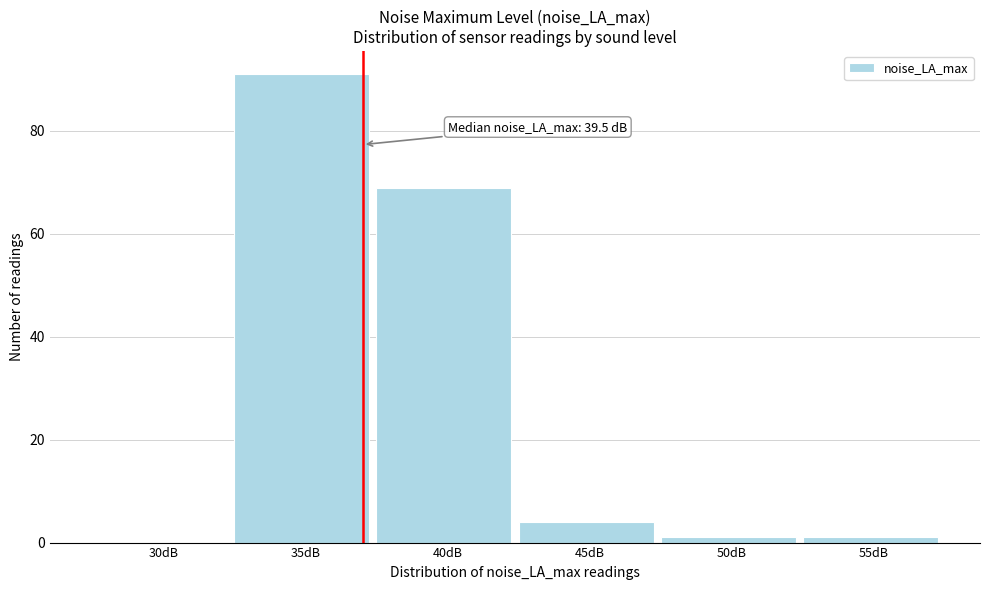

Reading left to right, transcribe all the data shown in this chart.

30dB=0	35dB=91	40dB=69	45dB=4	50dB=1	55dB=1